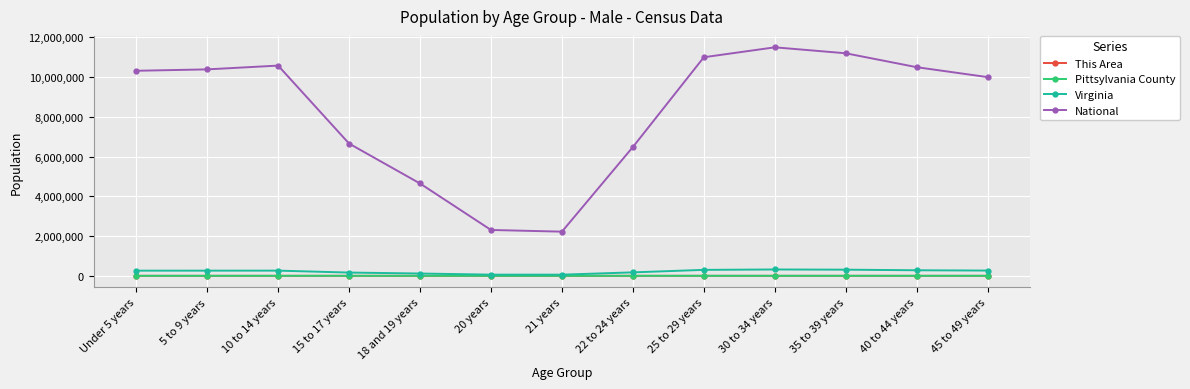

The value of National at 35 to 39 years is 11200000. True or false?

True